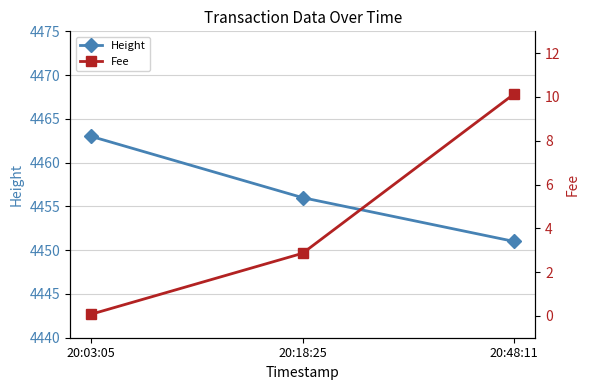

Which series has the largest total across all categories?

Height